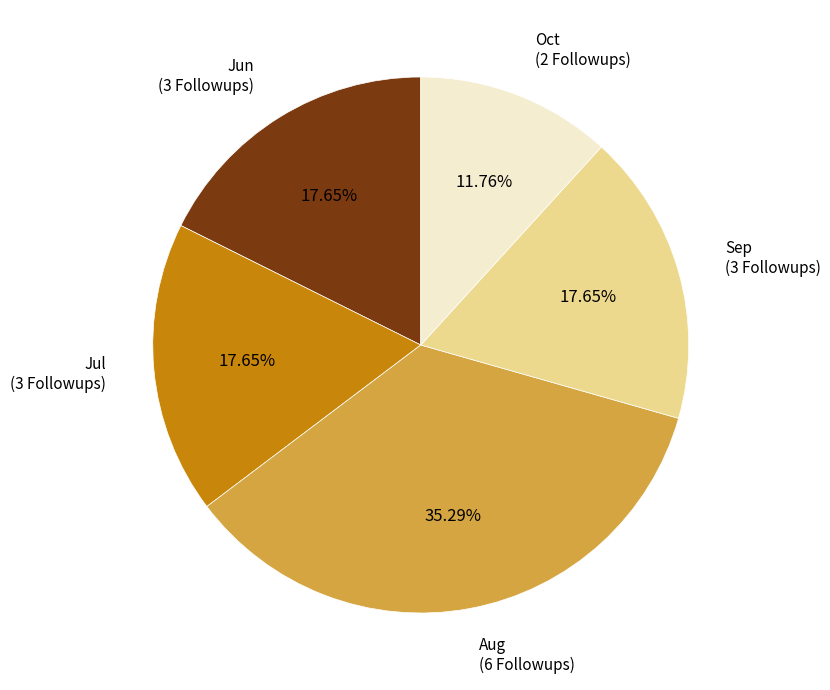

What is the ratio of the value at Jun to the value at Jul?

1.0